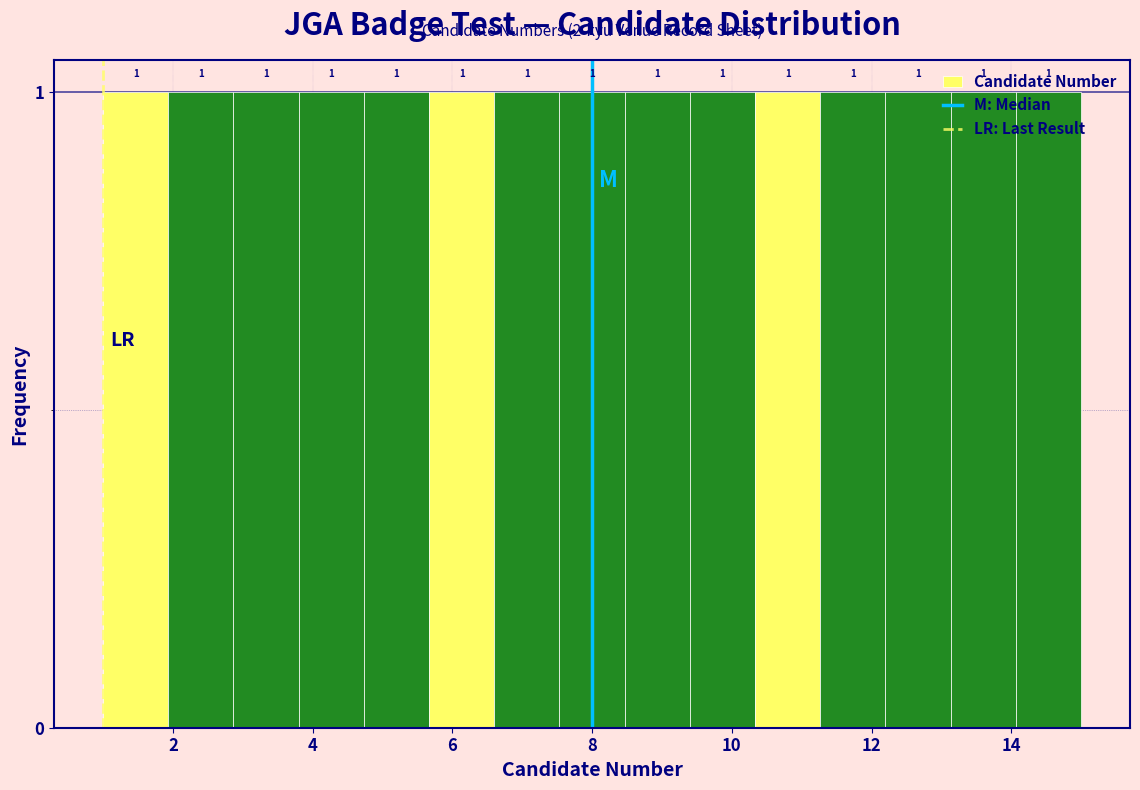

Reading left to right, transcribe this chart: for each bar, give the range it covers on the x-axis and its height. The bar edges are not printed on the chart, so give them approximately, as read against the axis.

1.0 to 2.0: 1
2.0 to 2.8: 1
2.8 to 3.8: 1
3.8 to 4.8: 1
4.8 to 5.6: 1
5.6 to 6.6: 1
6.6 to 7.6: 1
7.6 to 8.4: 1
8.4 to 9.4: 1
9.4 to 10.4: 1
10.4 to 11.2: 1
11.2 to 12.2: 1
12.2 to 13.2: 1
13.2 to 14.0: 1
14.0 to 15.0: 1